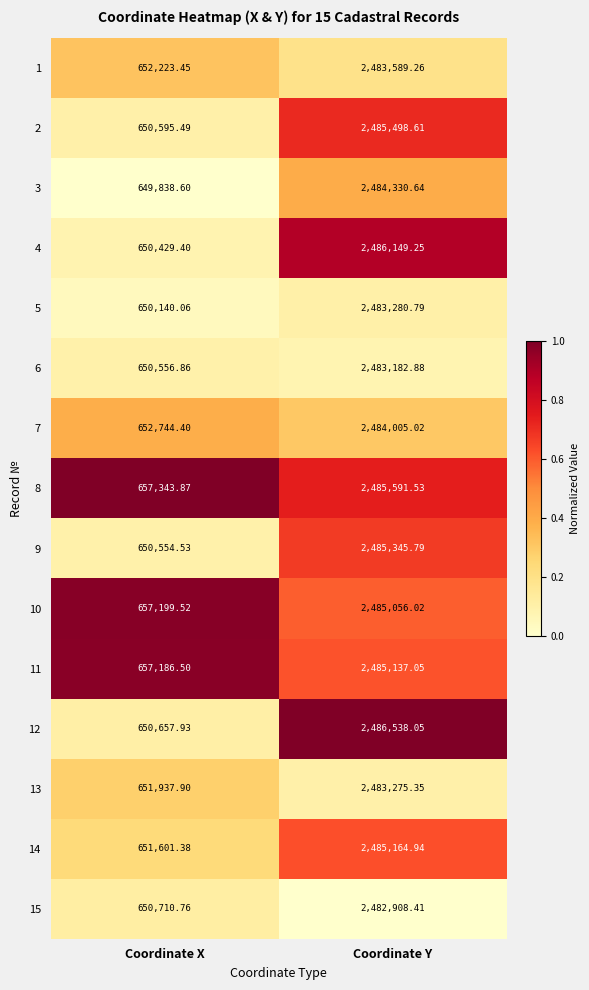

At which category does the chart reach its minimum across all series?

Coordinate X